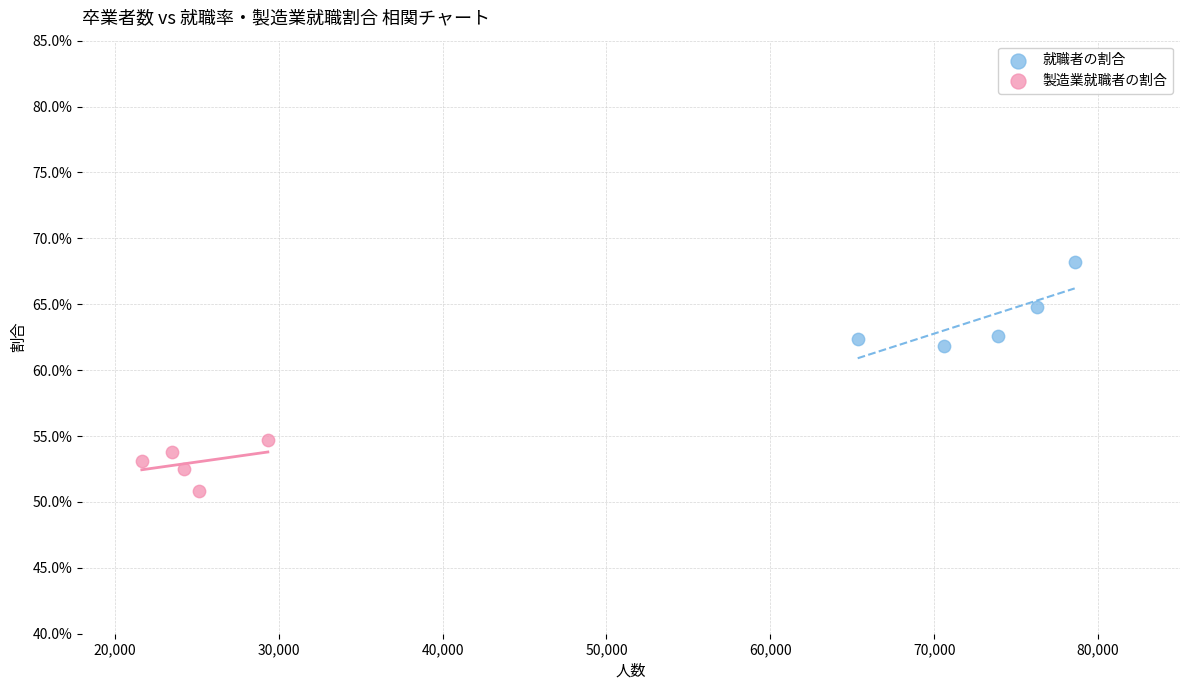

Which series reaches the minimum Y coordinate?

製造業就職者の割合